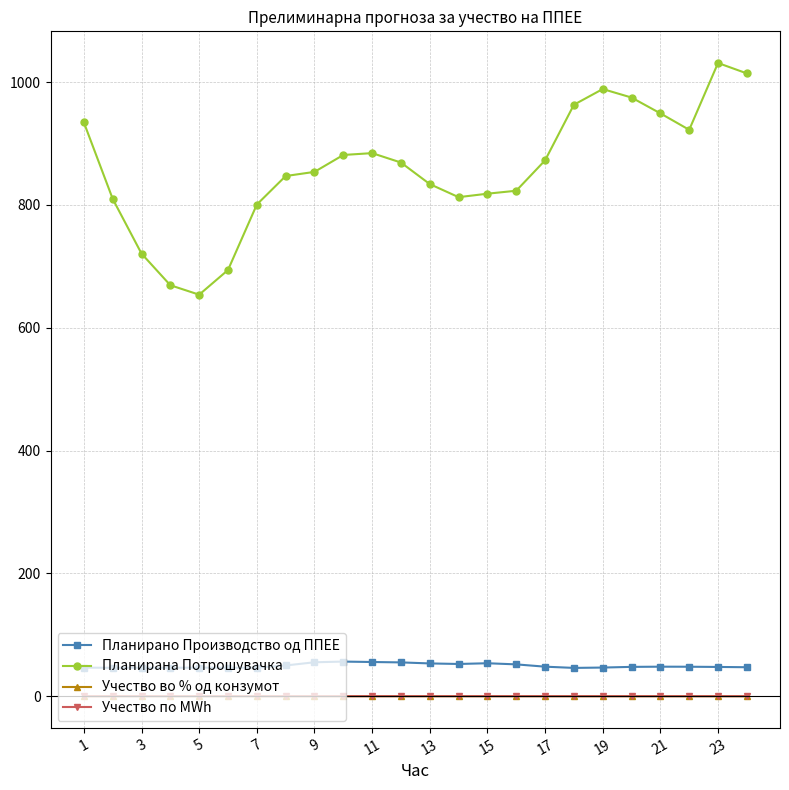

At which label is Учество во % од конзумот closest to 0?

23